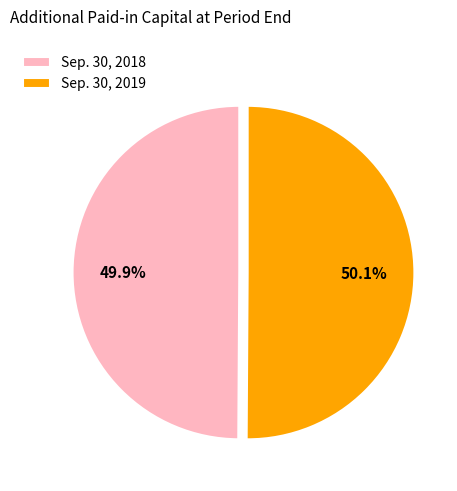

Approximately how many times larger is the value at Sep. 30, 2018 compared to Sep. 30, 2019?

1.0